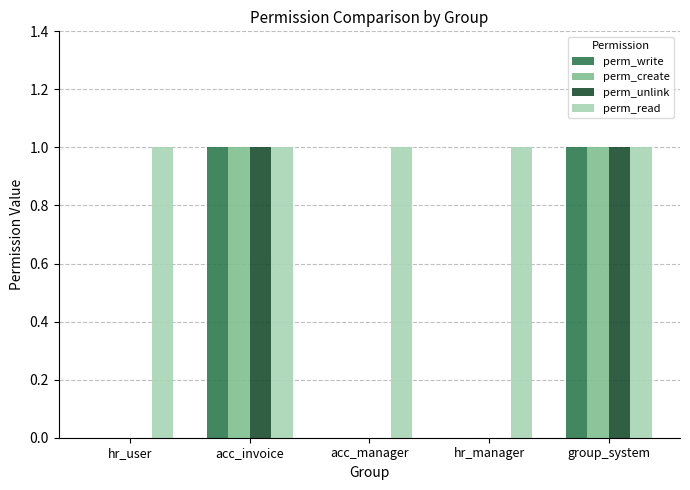

What is the maximum value shown in the chart?

1